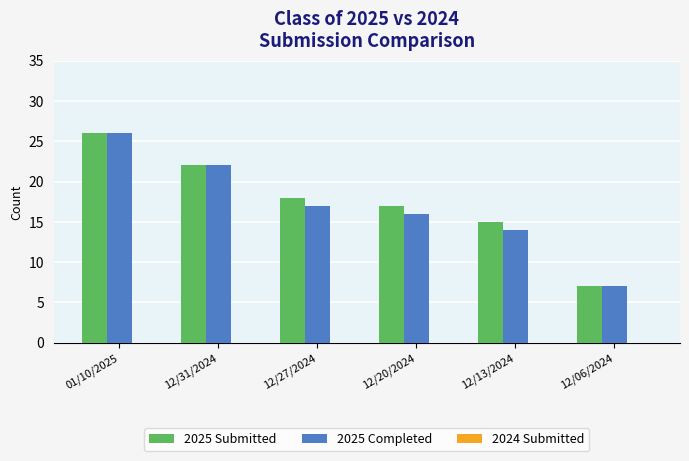

Rank the categories by 2025 Submitted value from lowest to highest.

12/06/2024, 12/13/2024, 12/20/2024, 12/27/2024, 12/31/2024, 01/10/2025